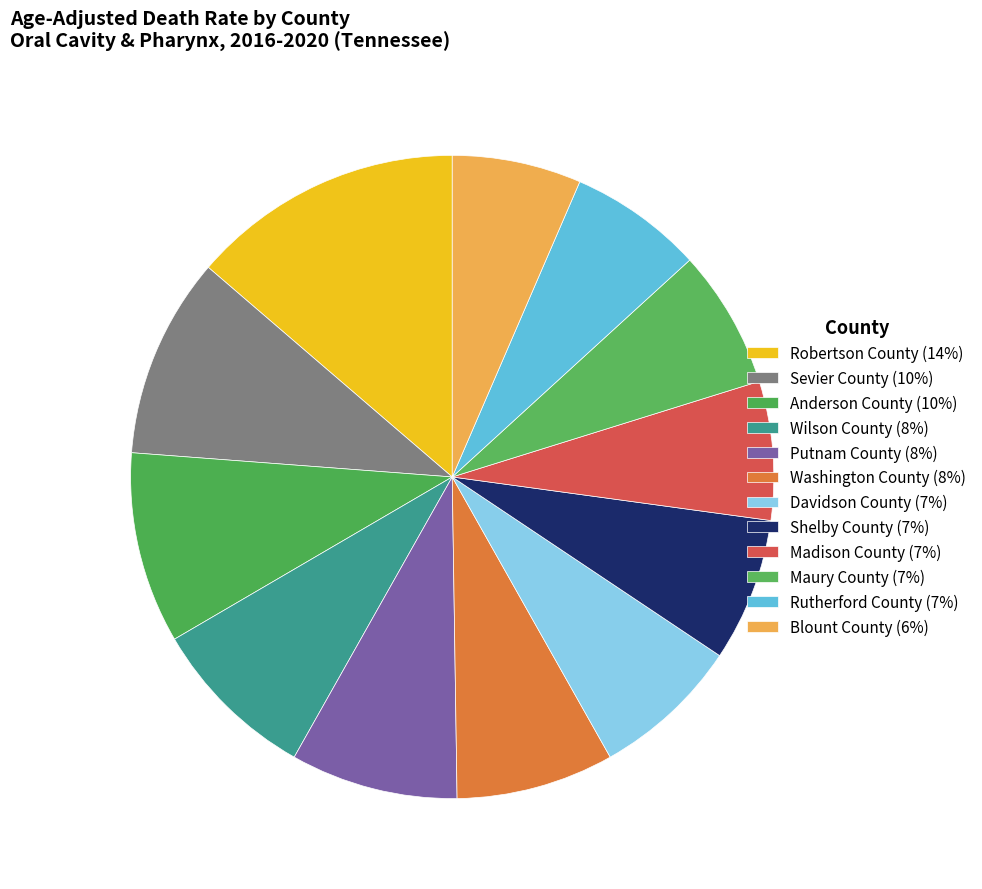

What percentage is the Blount County slice, to the nearest percent?

6%